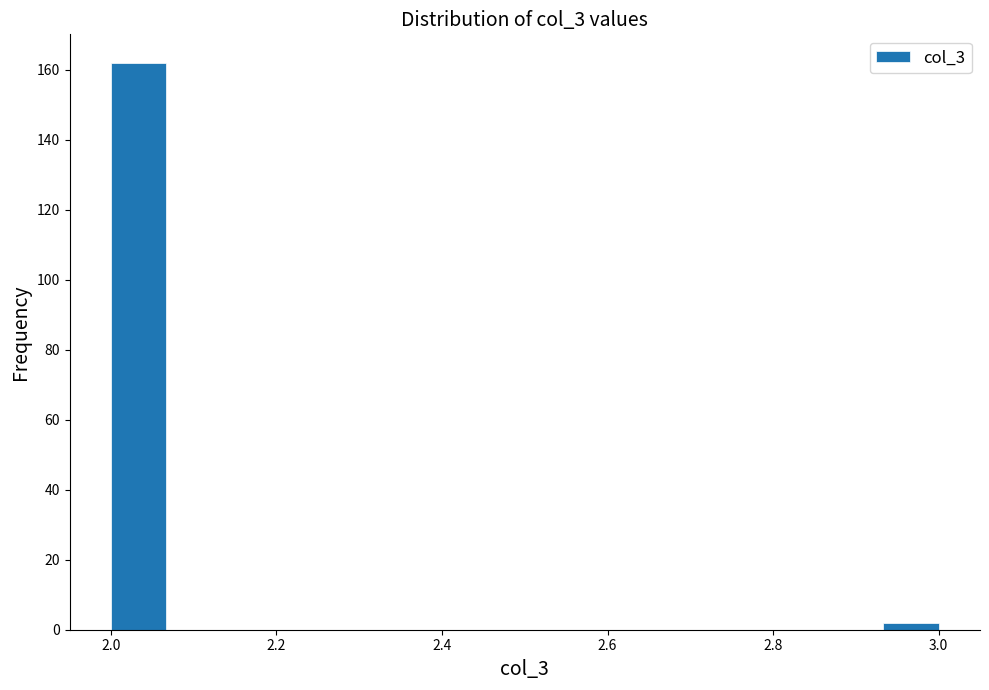

Read against the x-axis, roughly where is the centre of the tallest bar?

2.04